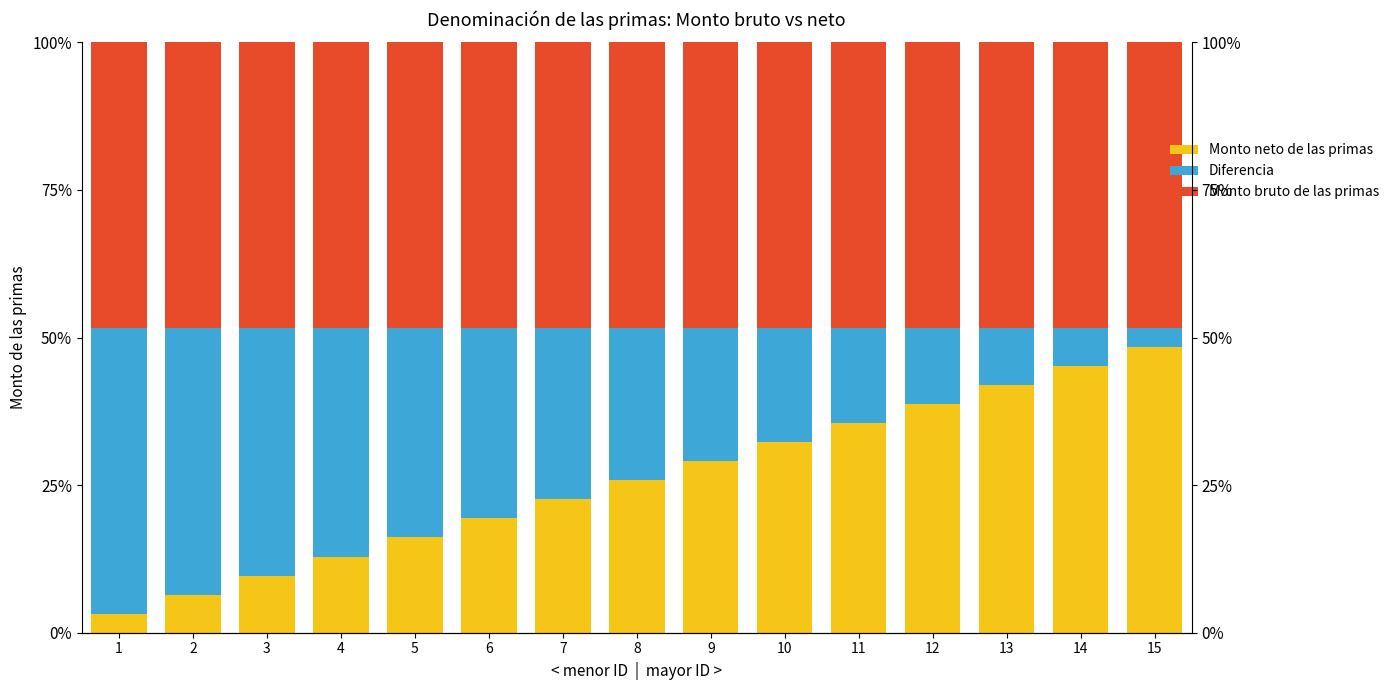

What is the minimum value shown in the chart?

3.2